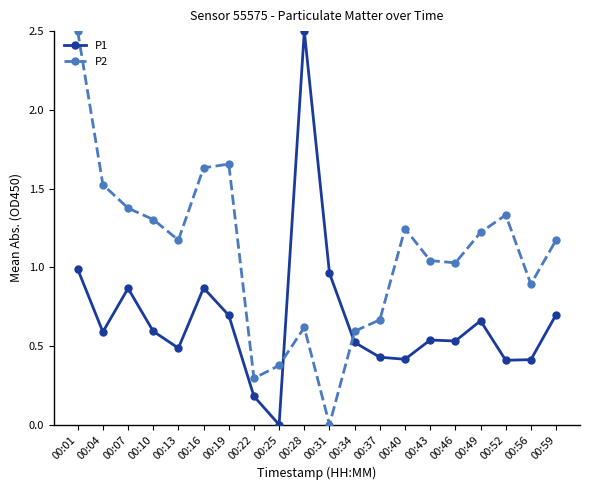

What is the value of the P2 point at the 1st from the left?

2.5